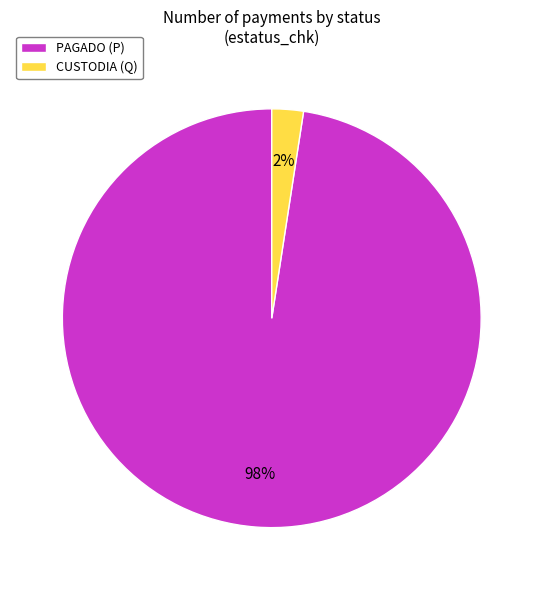

Which slice is the largest?

PAGADO (P)